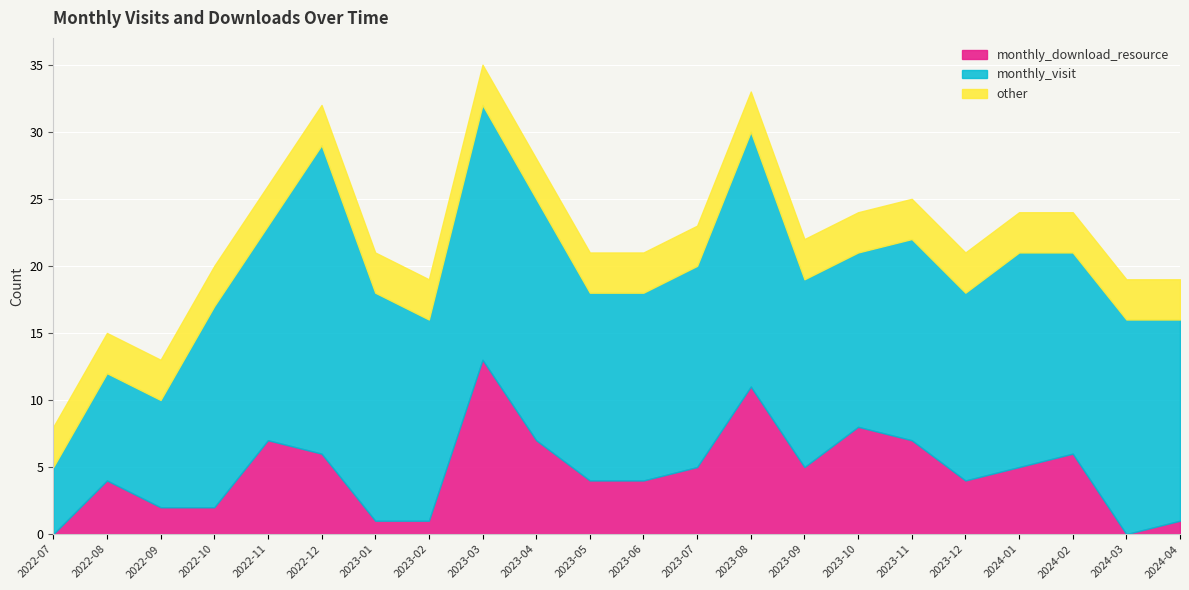

How many values in monthly_download_resource are above zero?

20